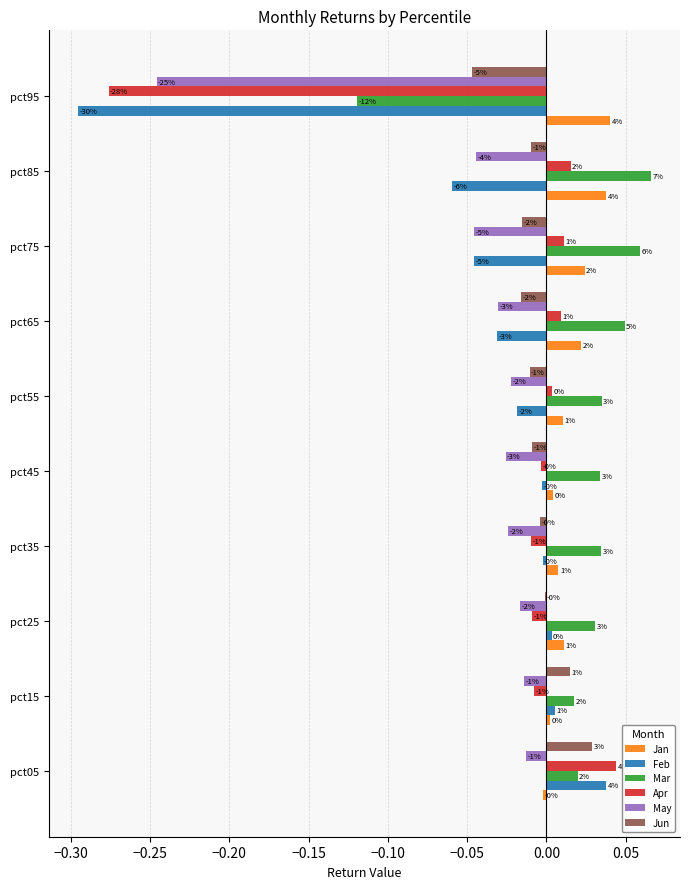

How many distinct data groups are displayed?

6